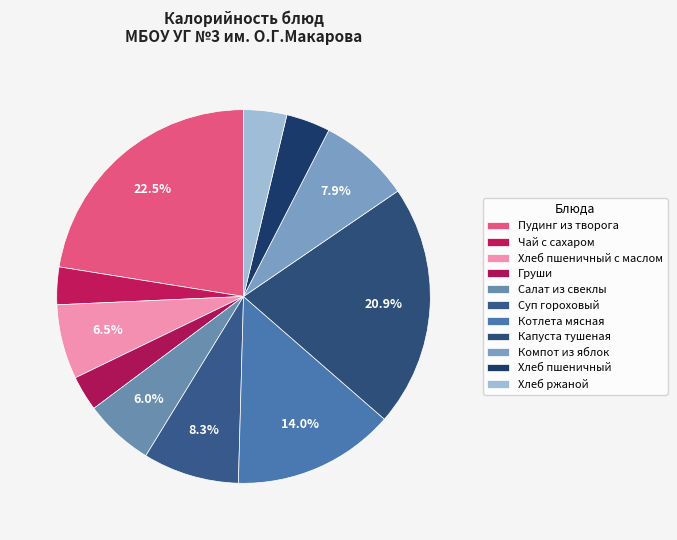

Is there a majority slice in this chart?

No